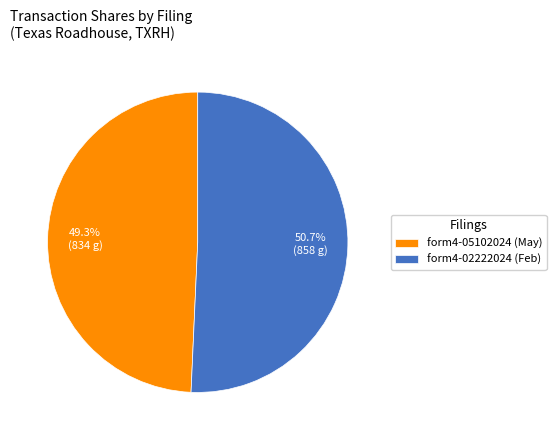

What is the total percentage of form4-05102024 (May) and form4-02222024 (Feb)?

100.0%